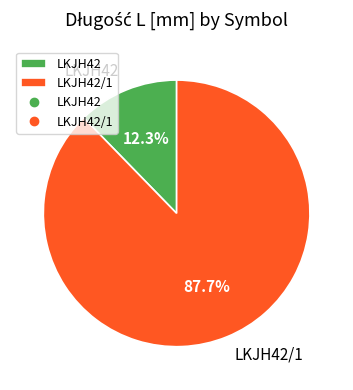

True or false: LKJH42 accounts for 6% of the total.

False